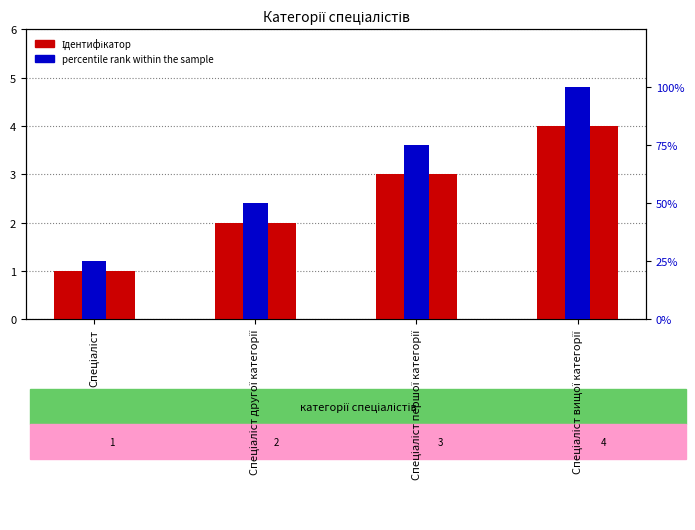

Which category has the highest value in the percentile rank within the sample series?

Спеціаліст вищої категорії